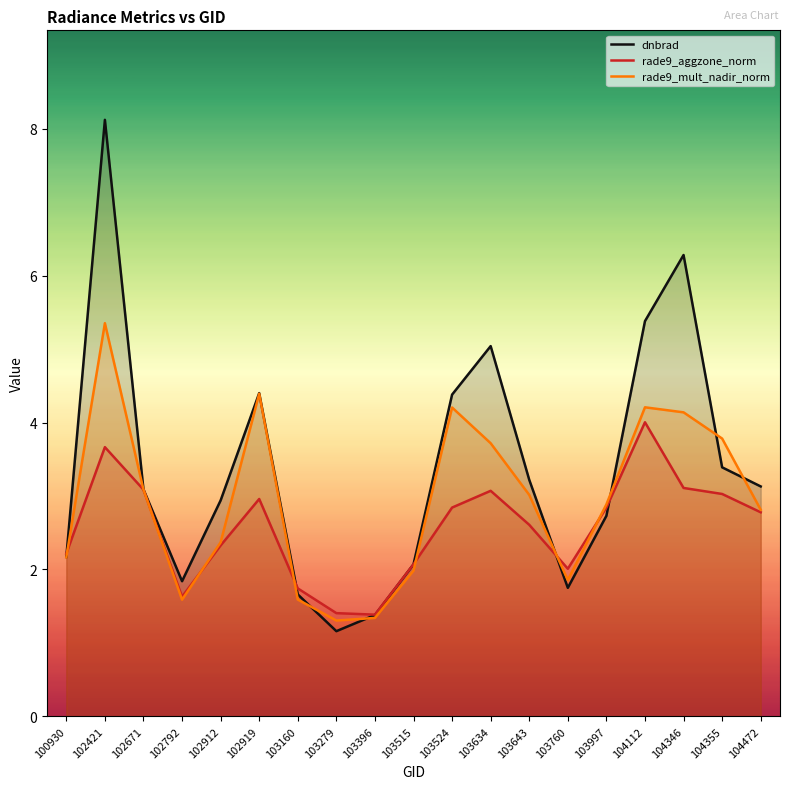

At which label does rade9_mult_nadir_norm first exceed 2?

100930